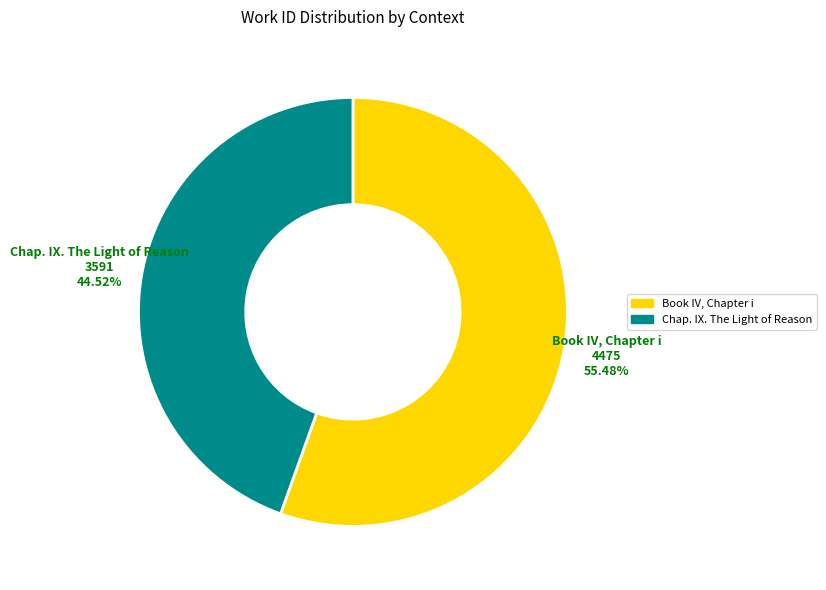

Which category has the smallest portion of the pie?

Chap. IX. The Light of Reason